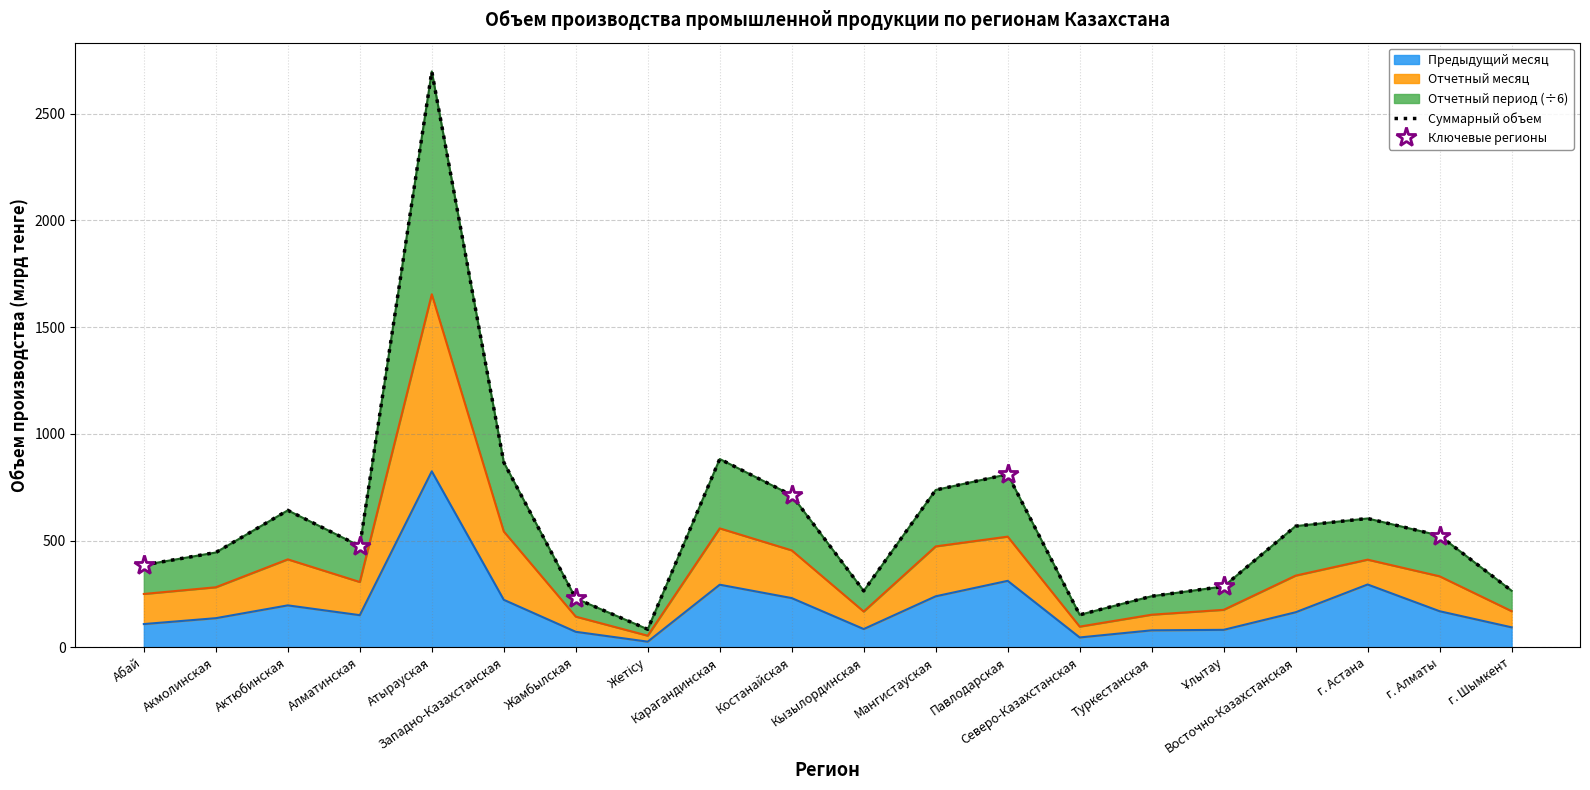

Where does the Предыдущий месяц series first go above 163?

Актюбинская